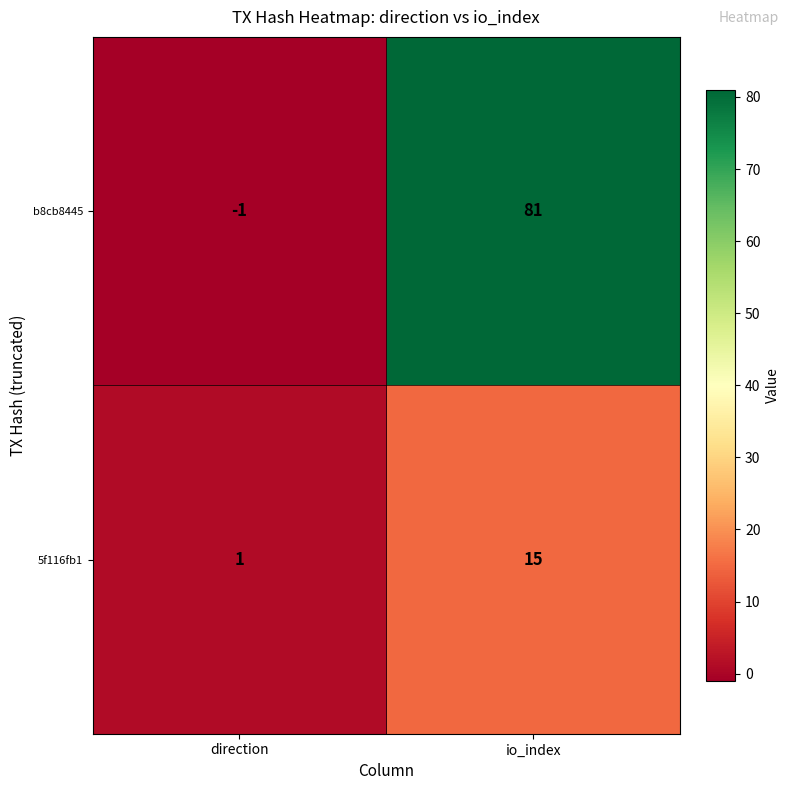

What is the approximate value of 5f116fb1 at io_index, to the nearest 10?

20